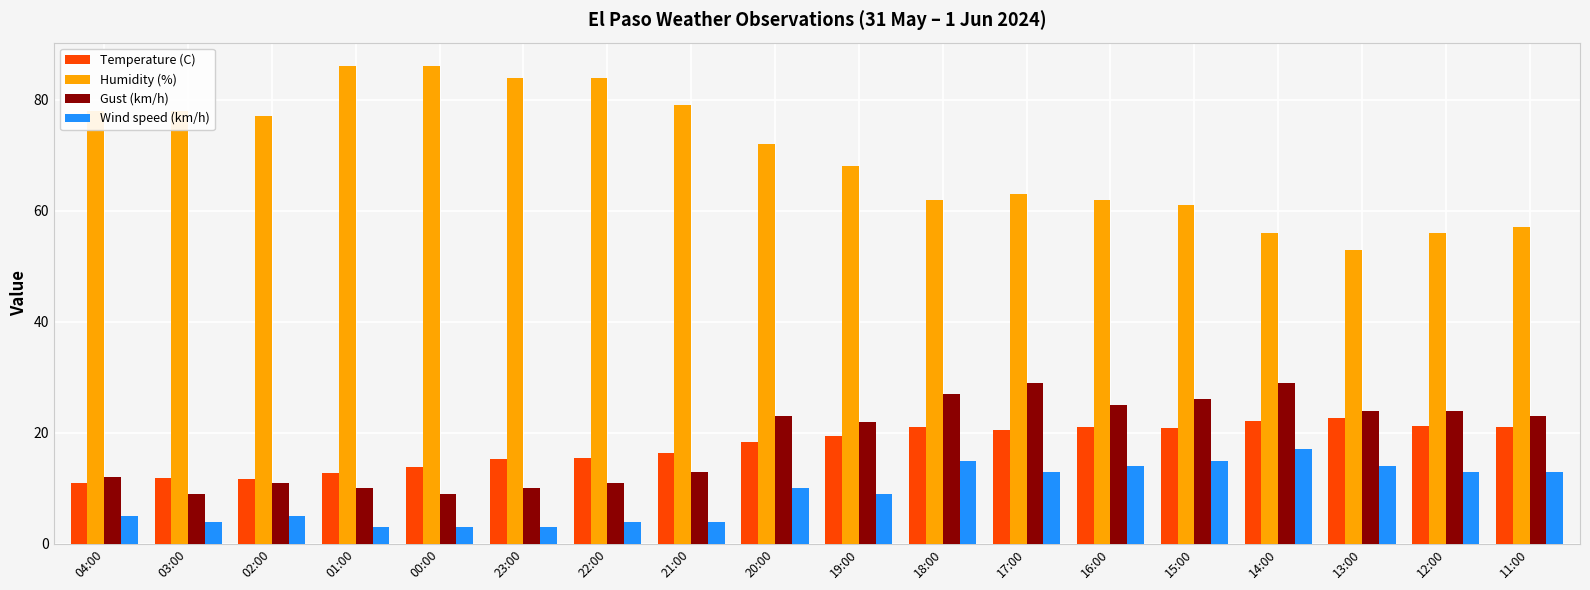

What is the total value across all series at 18:00?

125.0